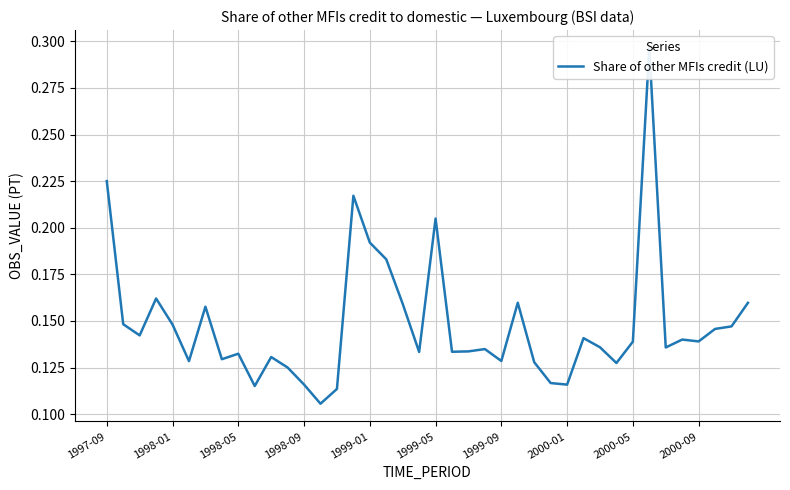

What is the minimum value shown in the chart?

0.1